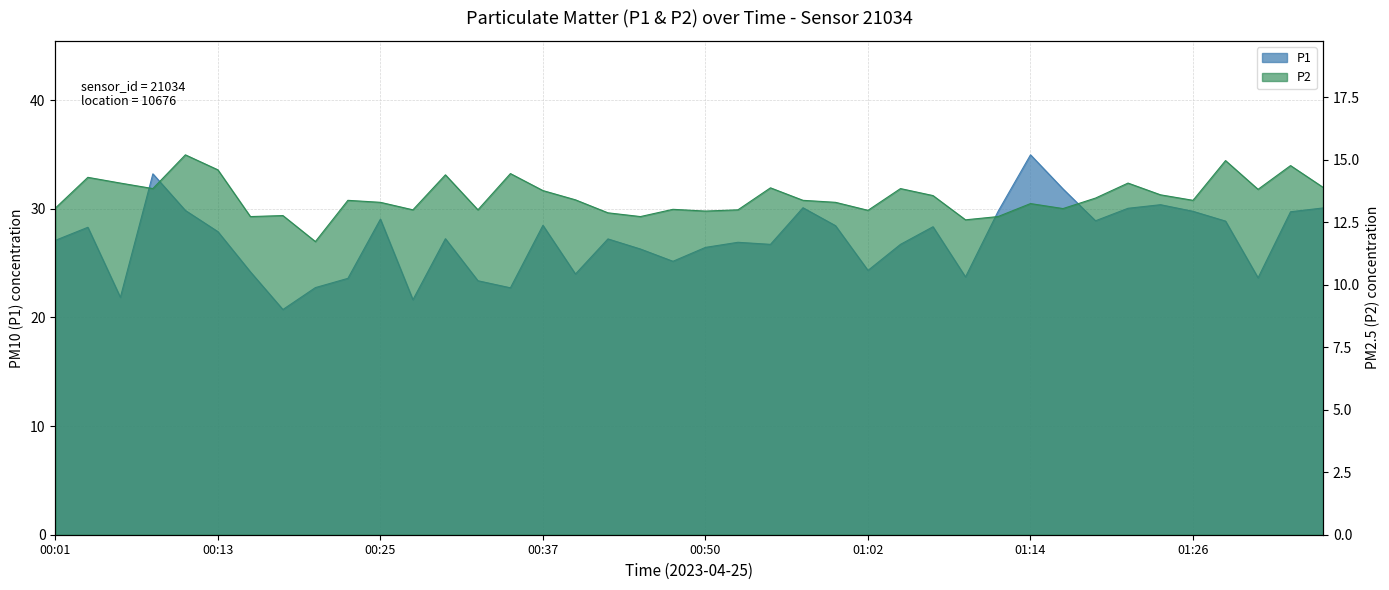

True or false: P2 and P1 intersect in this chart.

False